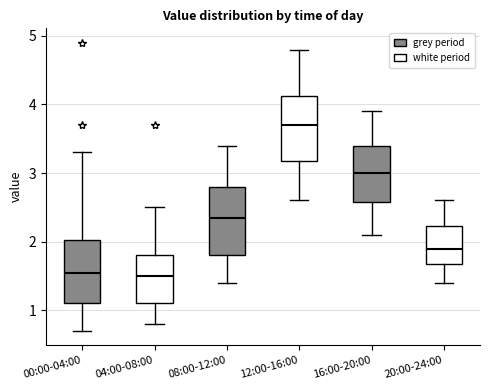

Where does the median line of the box for 00:00-04:00 sit on the y-axis? The values are not printed on the chart, so give them approximately, as read against the axis.

1.6